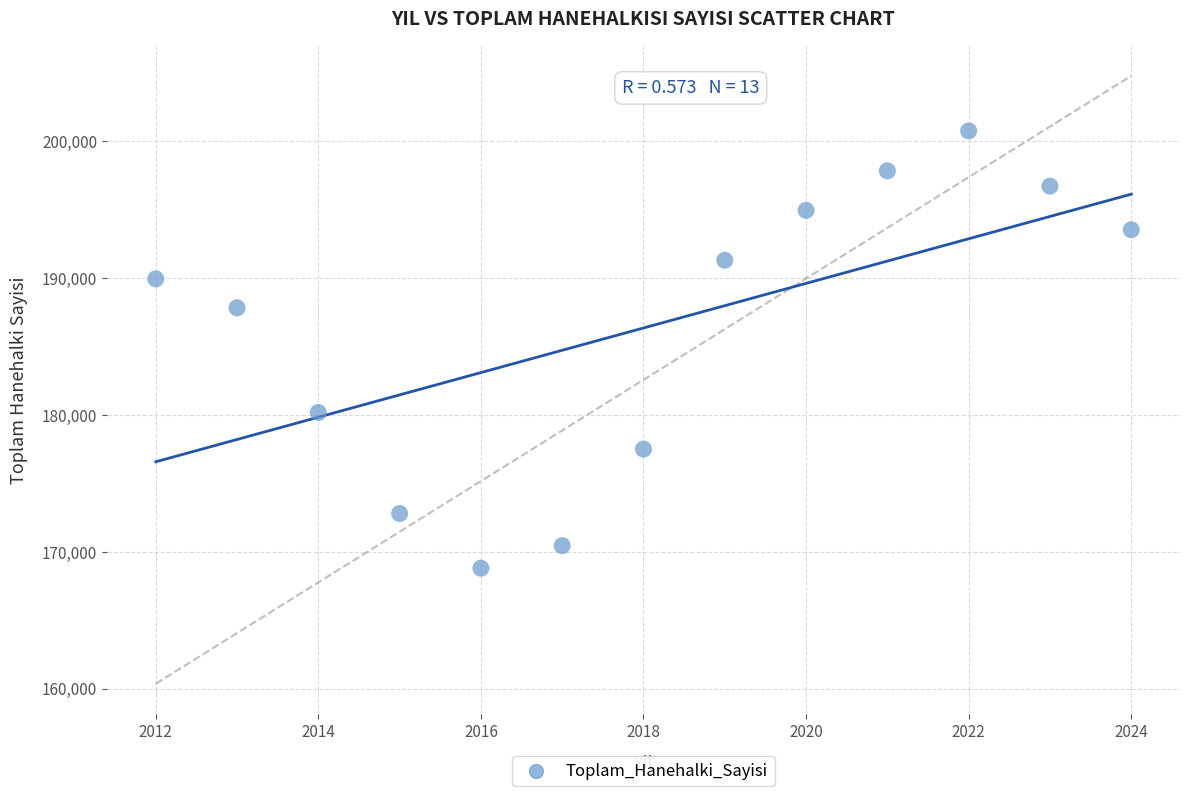

What Y value in the scatter plot is closest to 184769?

187818